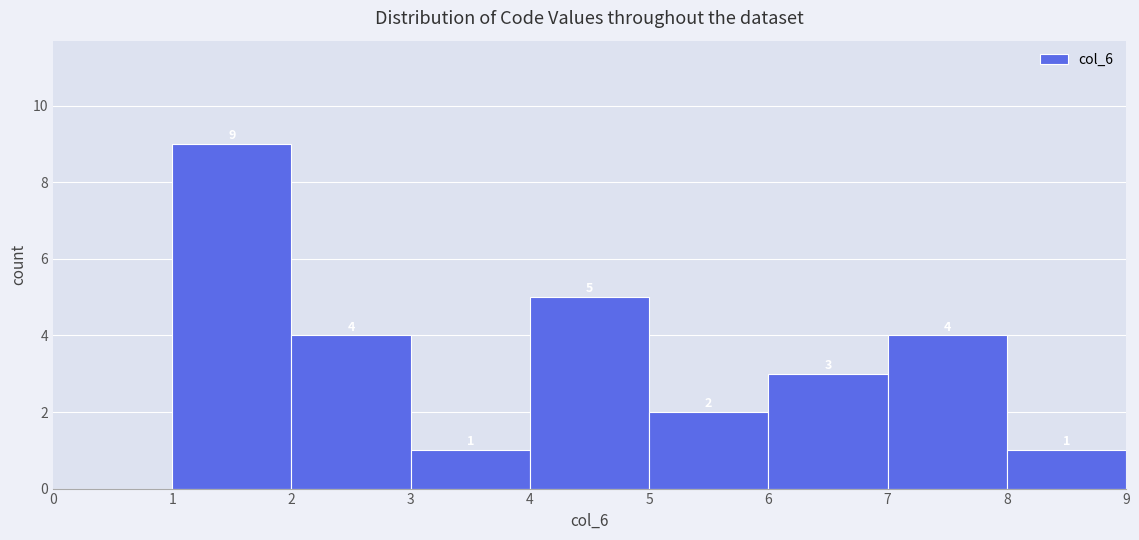

Over which range of the x-axis is the bar tallest?

1 to 2